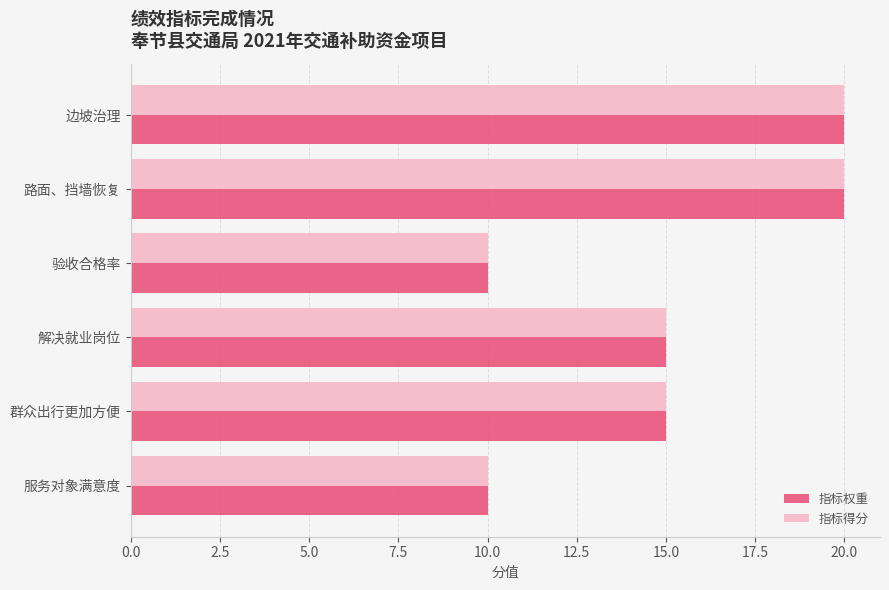

Is the value of 指标得分 at 边坡治理 greater than the value of 指标权重 at 群众出行更加方便?

Yes